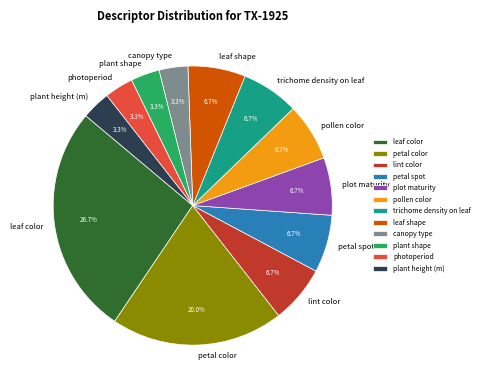

The petal spot slice represents 18% of the pie. True or false?

False